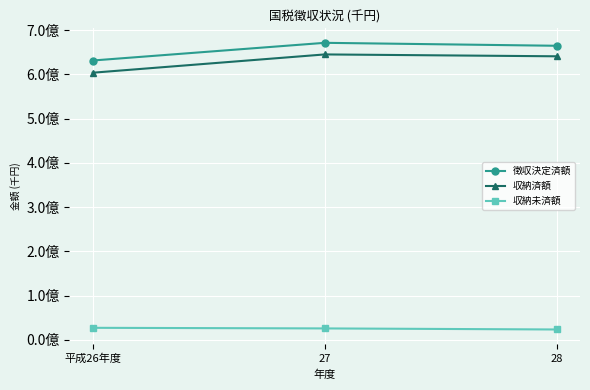

Does the chart have visible grid lines?

Yes